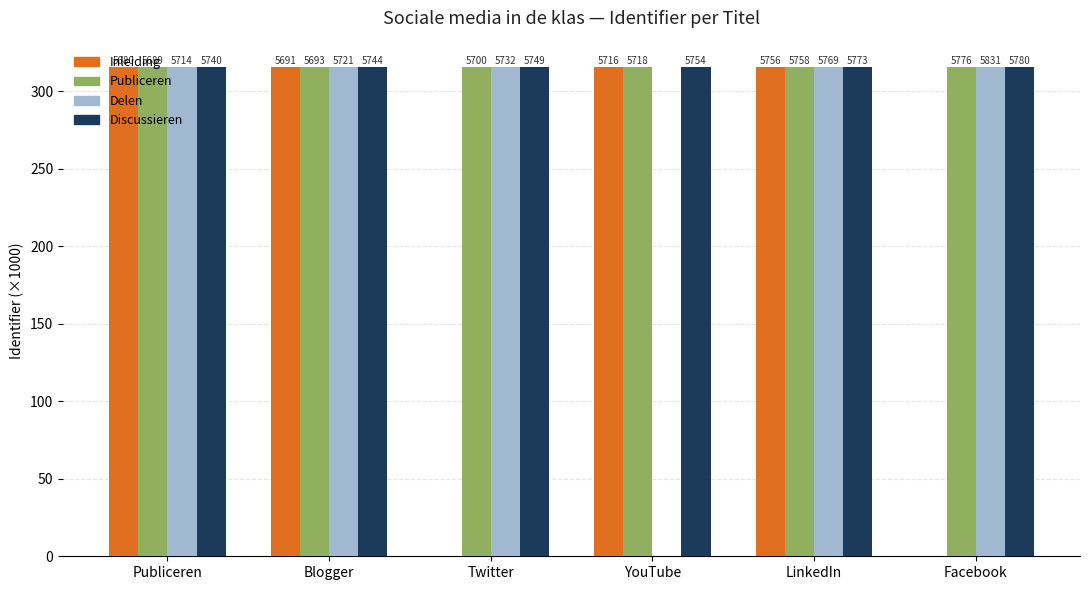

How many groups of bars are there?

6